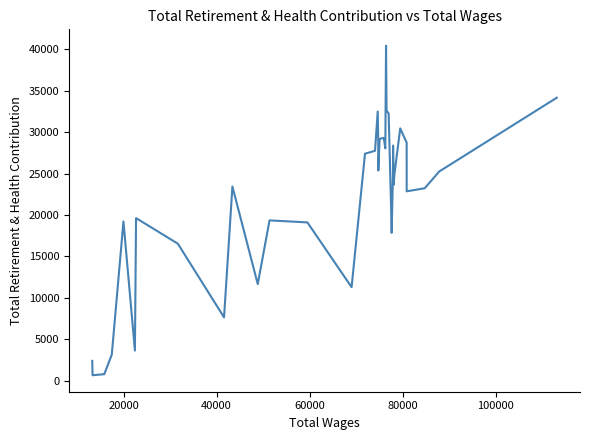

What is the minimum value shown in the chart?

666